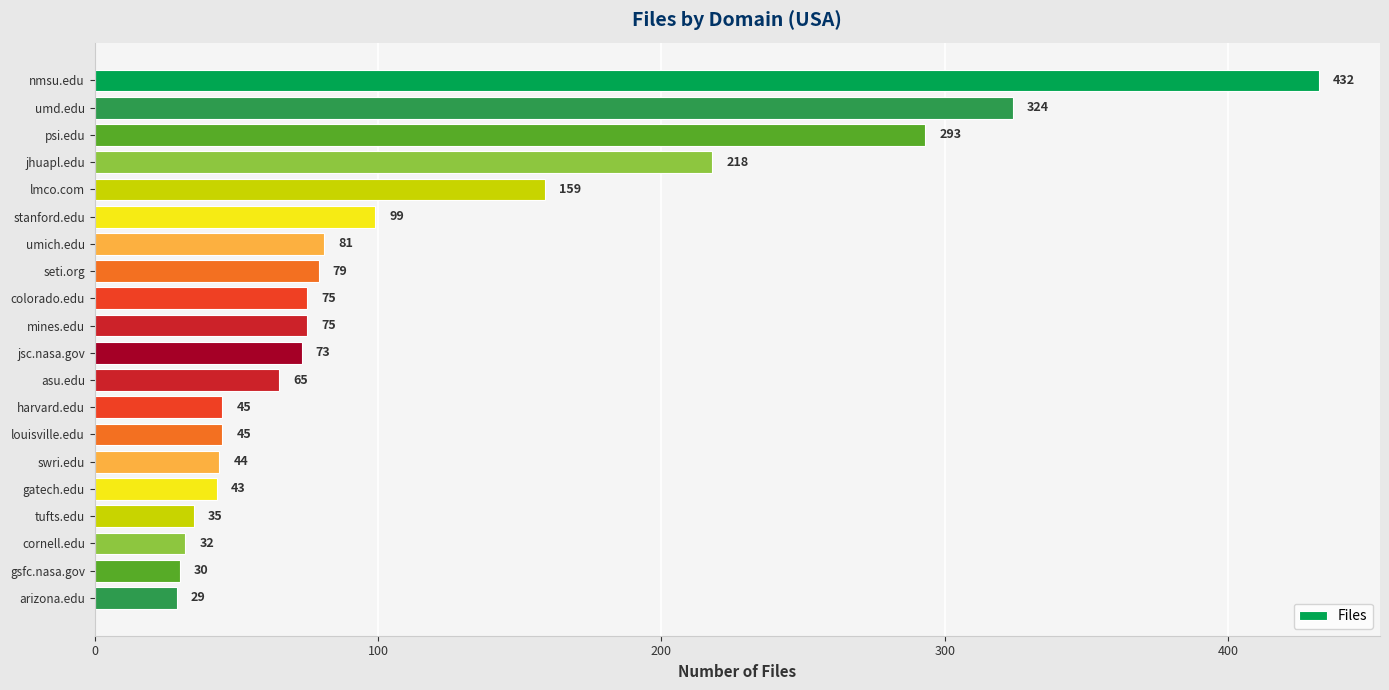

What is the sum of all values?

2276